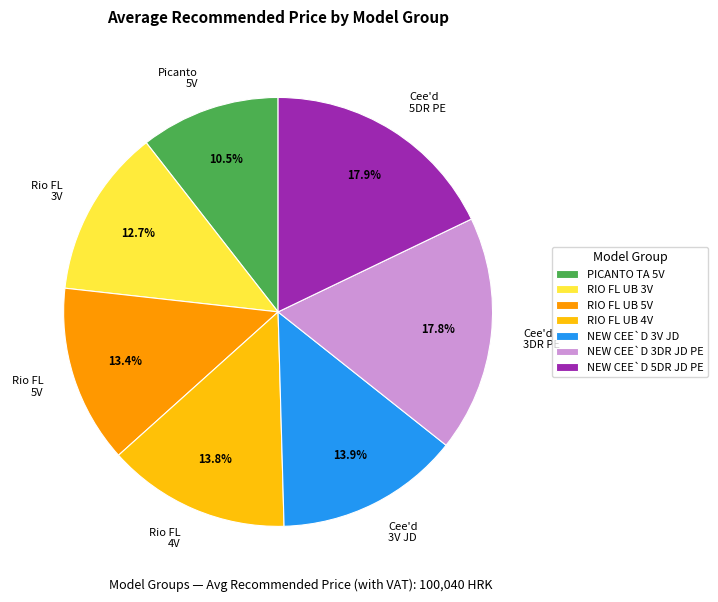

To the nearest percent, what is the difference between the largest and smallest slice percentages?

7%